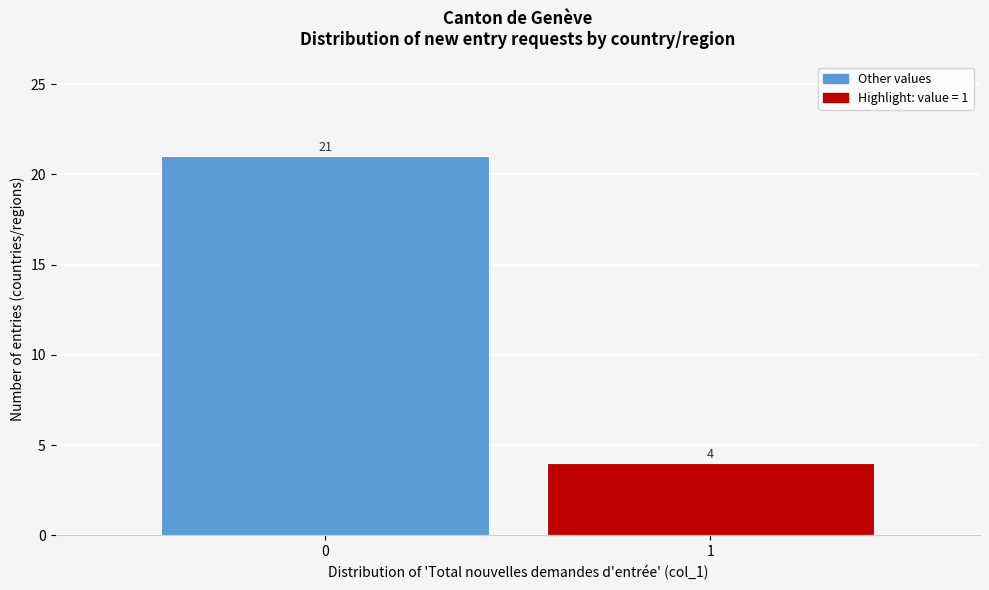

Reading right to left, list all the values displayed in this chart.

4	21